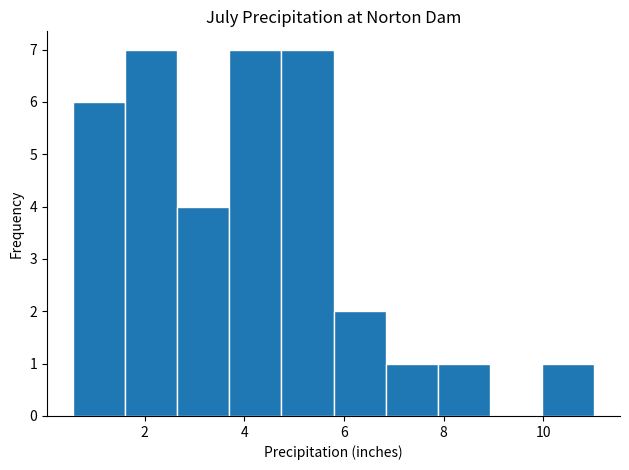

Reading left to right, list every bar in this chart as the range it spans on the x-axis followed by its height. Neither the bar edges nor the heights are printed on the chart, so give them approximately, as read against the axes.

0.6 to 1.6: 6
1.6 to 2.6: 7
2.6 to 3.6: 4
3.6 to 4.8: 7
4.8 to 5.8: 7
5.8 to 6.8: 2
6.8 to 7.8: 1
7.8 to 9.0: 1
9.0 to 10.0: 0
10.0 to 11.0: 1